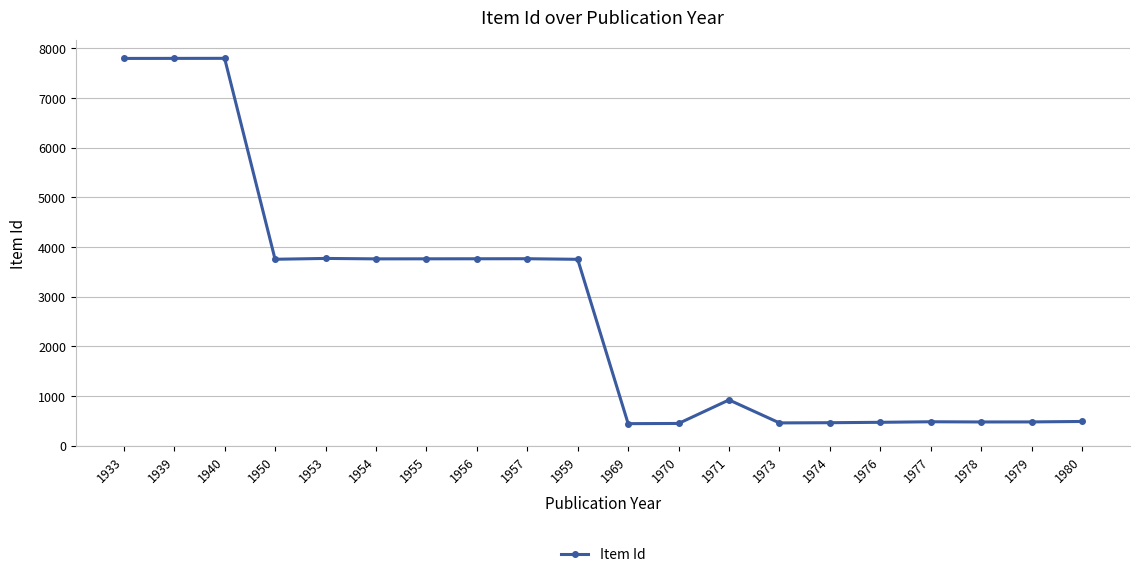

What is the value of the 7th point from the left?

3763